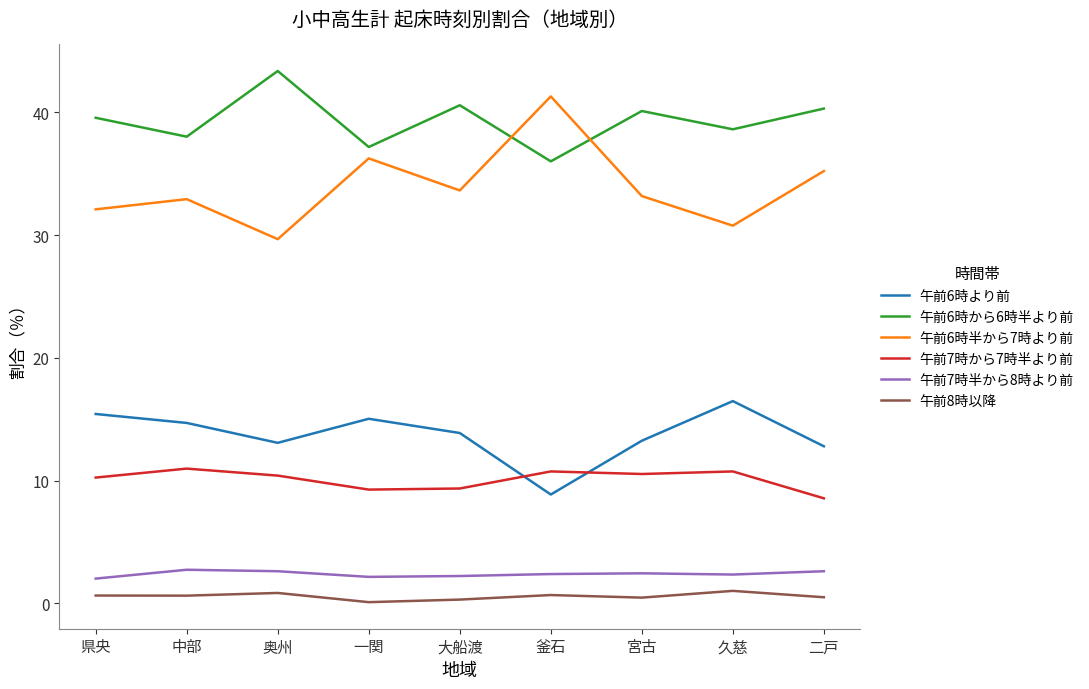

Which series has the widest spread of values?

午前6時半から7時より前